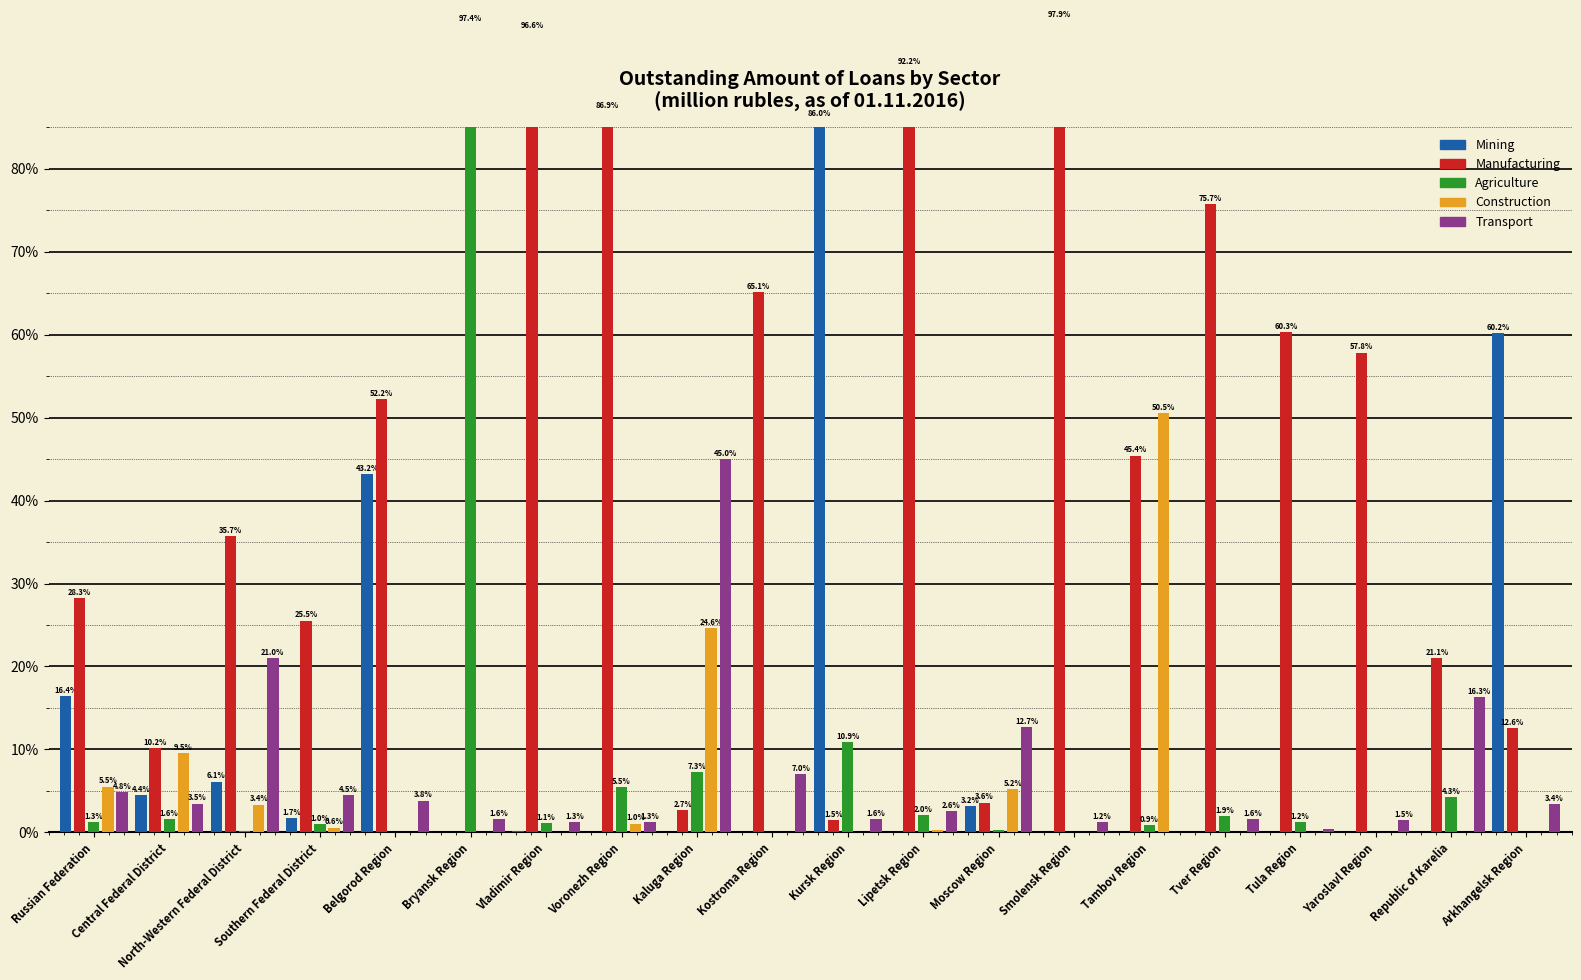

How many values in the Mining series exceed 0?

9